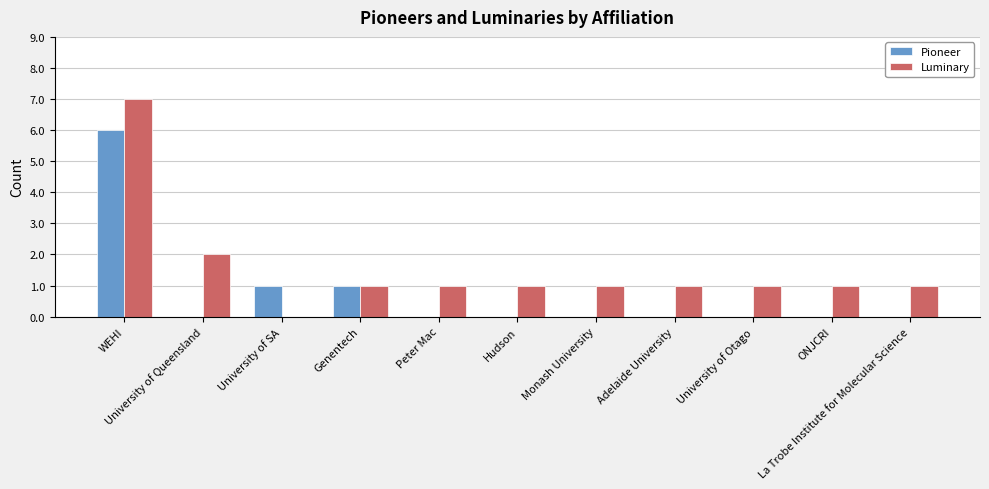

At which label is Luminary closest to 3?

University of Queensland